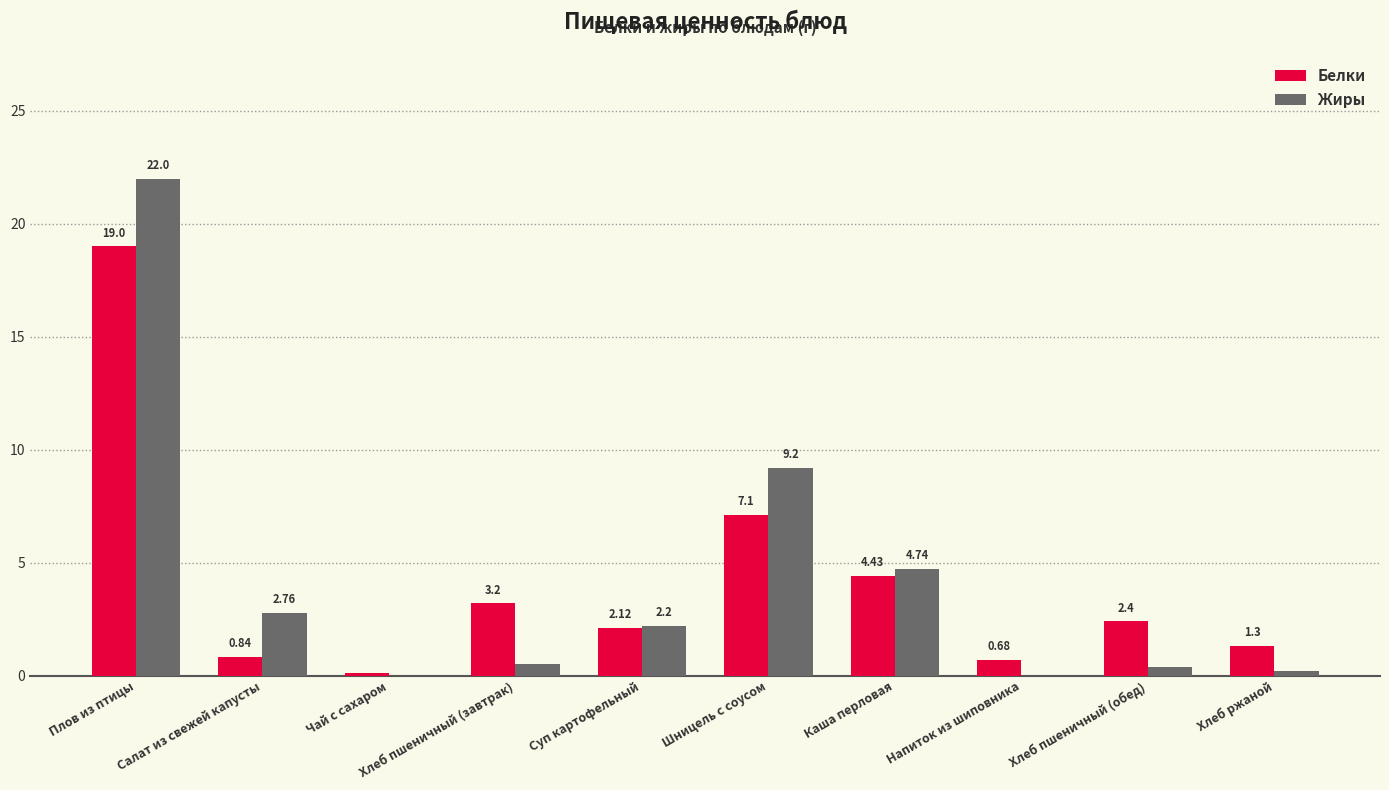

The value of Белки at Хлеб пшеничный (завтрак) is 3.2. True or false?

True